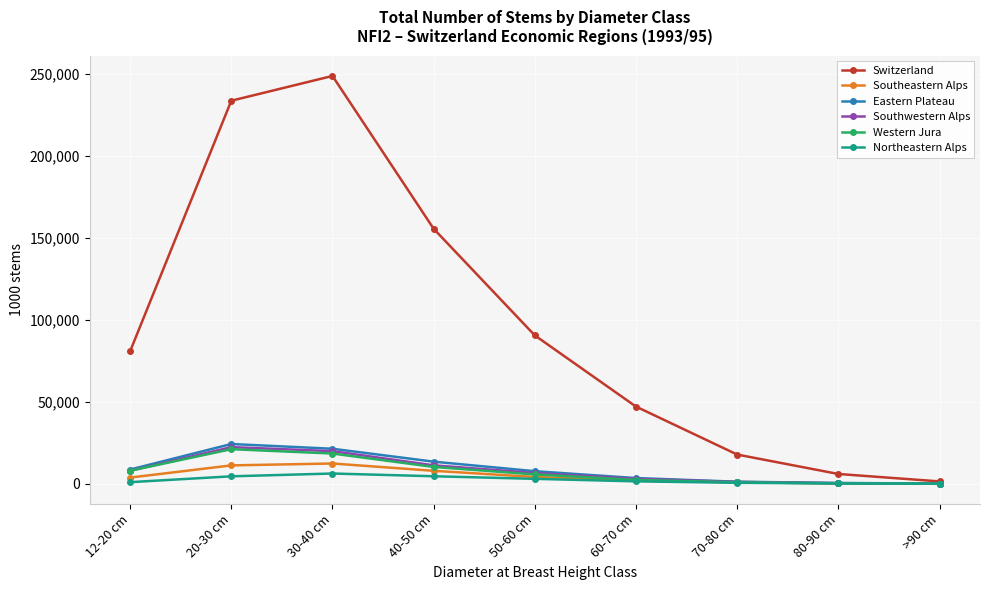

Is the value of Southwestern Alps at 80-90 cm greater than the value of Eastern Plateau at 60-70 cm?

No